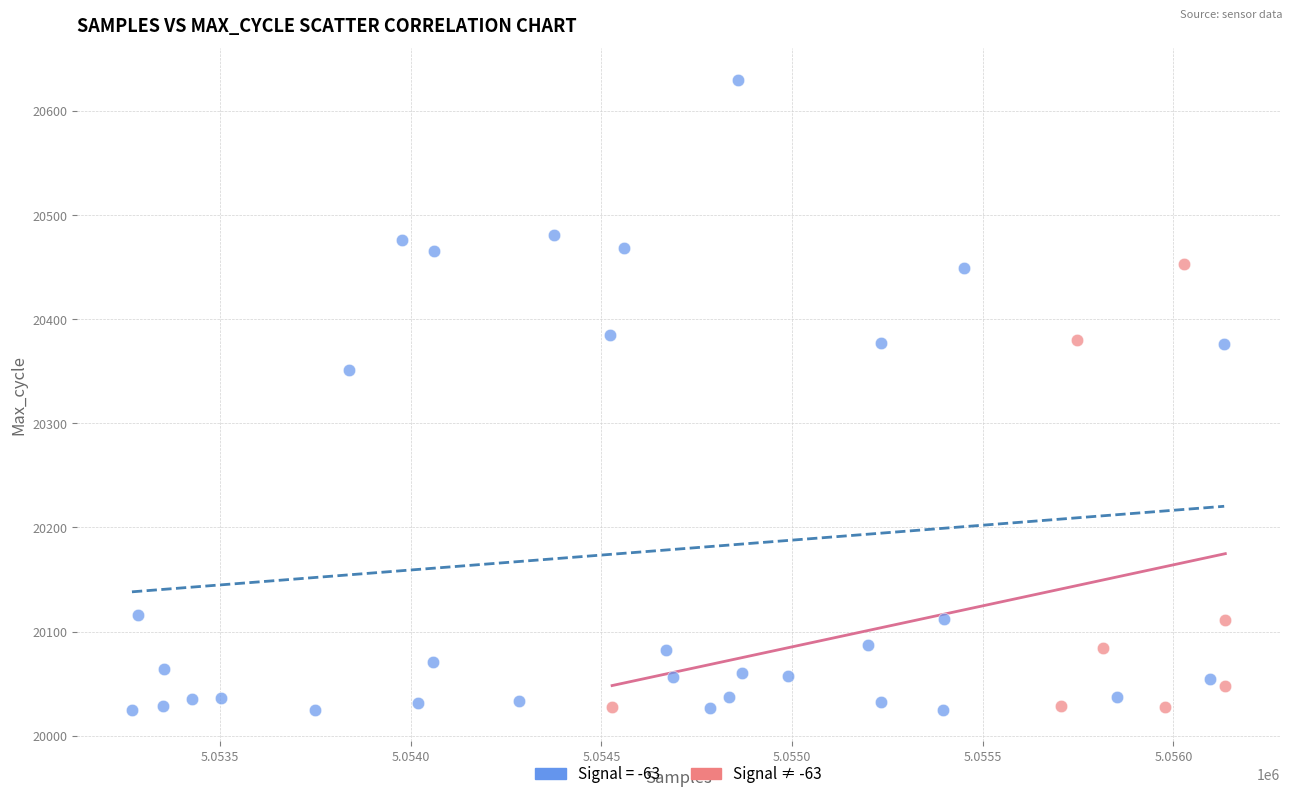

Which series has the largest Y range (max minus min)?

Signal = -63